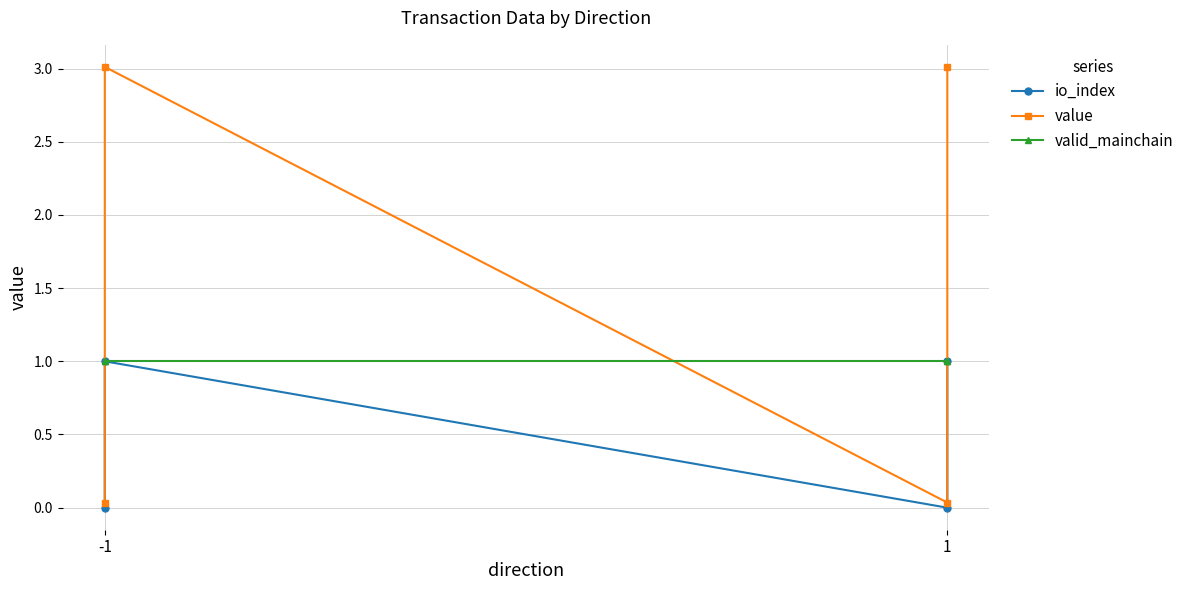

How many io_index values are between 0 and 1?

4